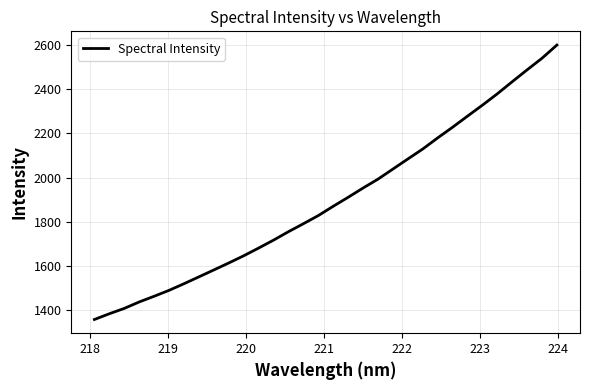

What is the difference between the maximum and minimum values?

1239.0